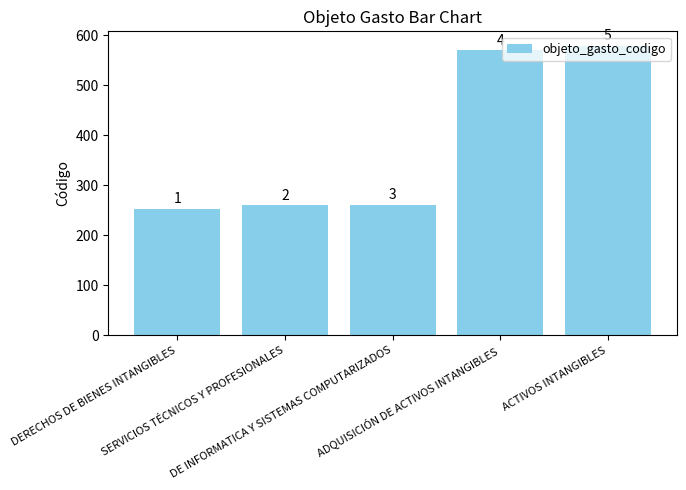

At which category does the chart reach its peak across all series?

ACTIVOS INTANGIBLES